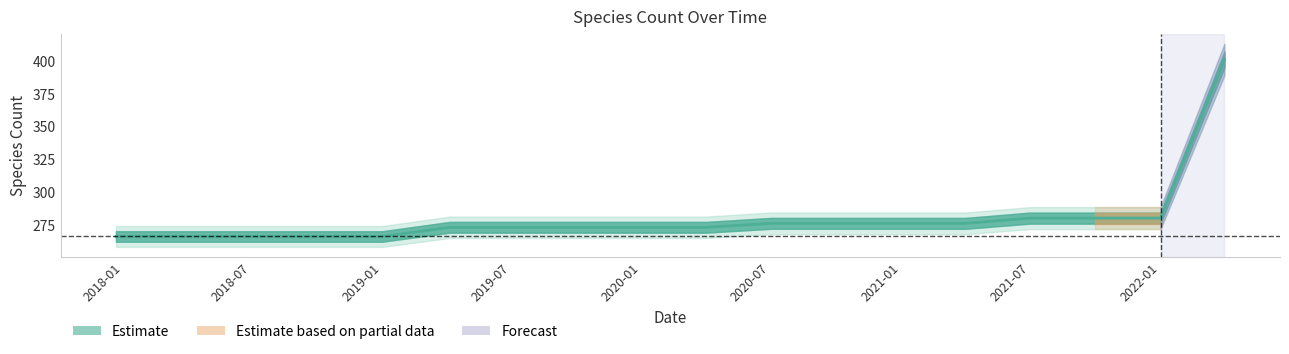

What is the change in value from 2020-01-01 to 2020-10-01?

+3